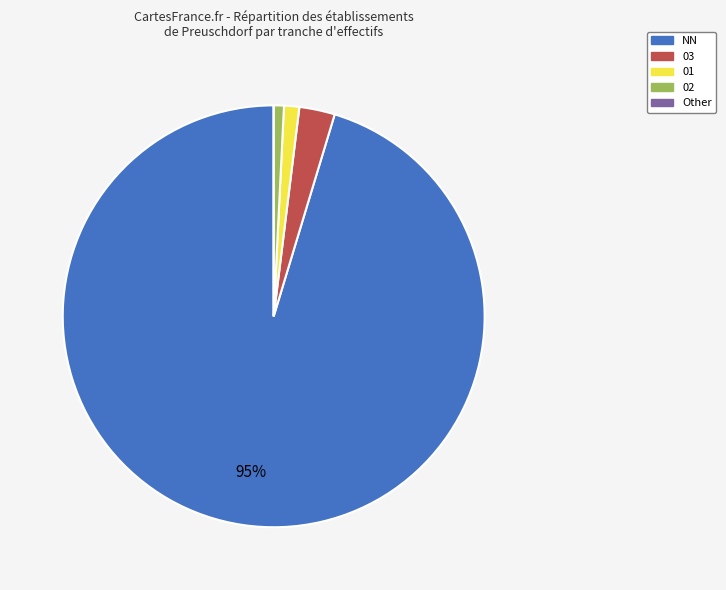

Is there any slice that represents more than half of the pie?

Yes